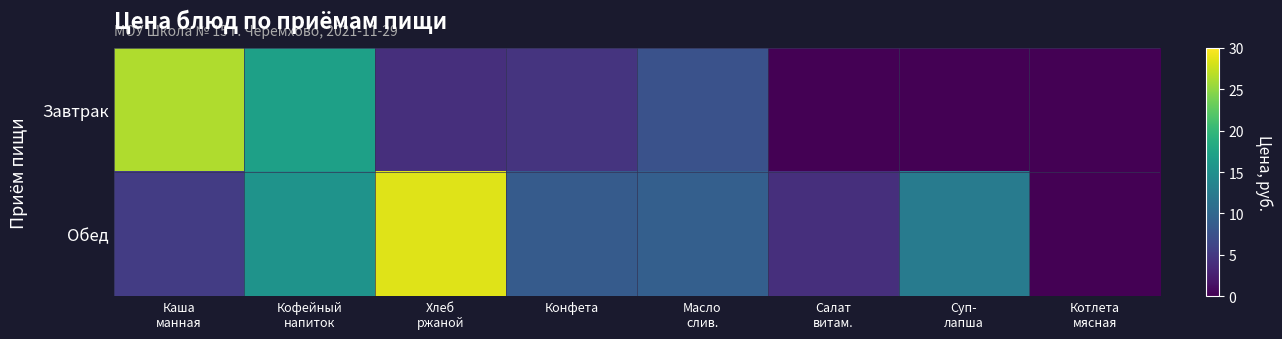

What is the maximum value shown in the chart?

28.5